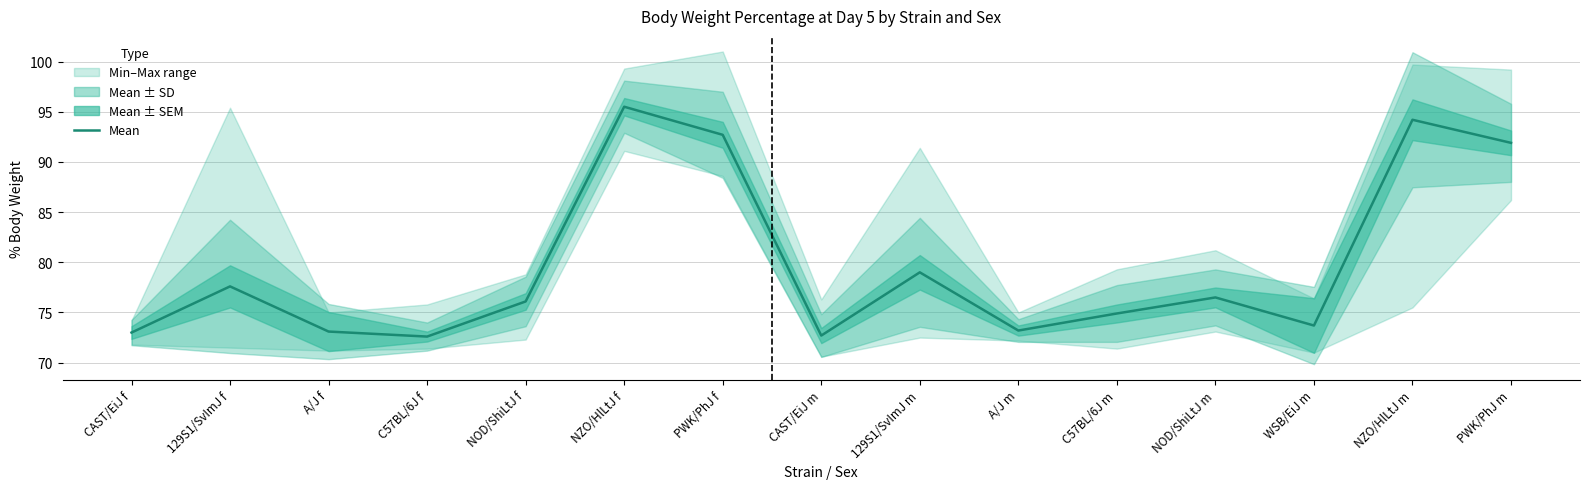

Reading left to right, list all the values displayed in this chart.

73.0	77.6	73.1	72.6	76.1	95.5	92.7	72.7	79.0	73.2	74.9	76.5	73.7	94.2	91.9